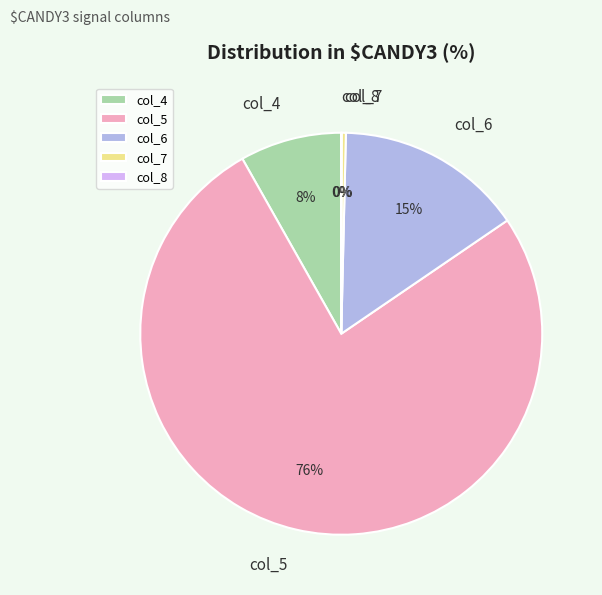

Do col_5 and col_6 together represent more than half of the pie?

Yes